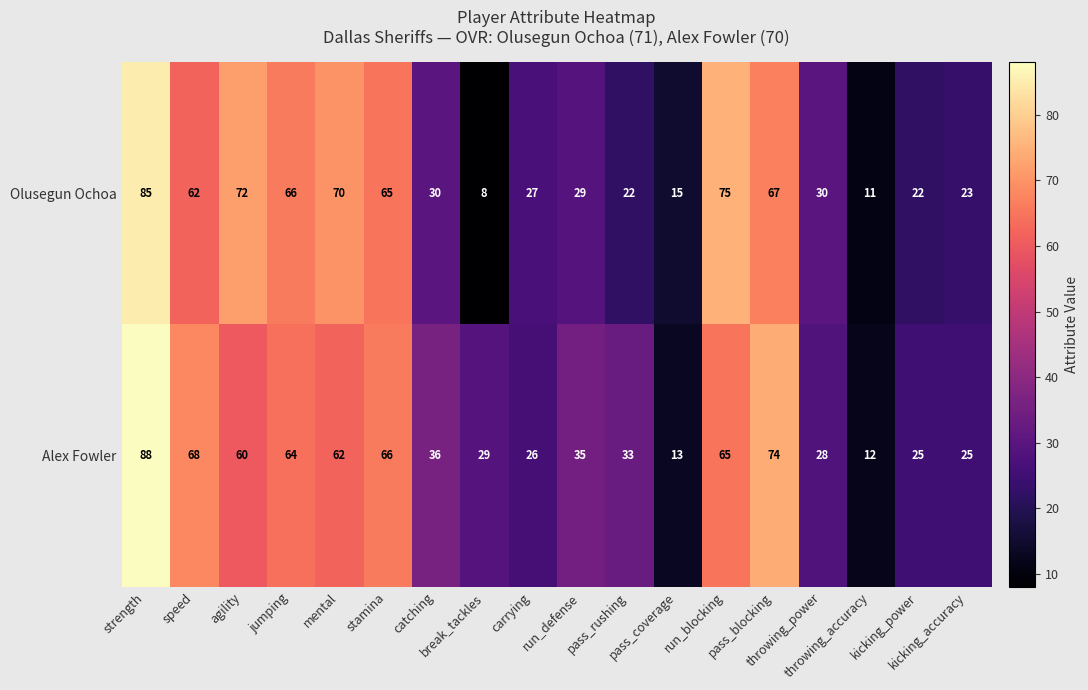

What is the total value across all series at pass_rushing?

55